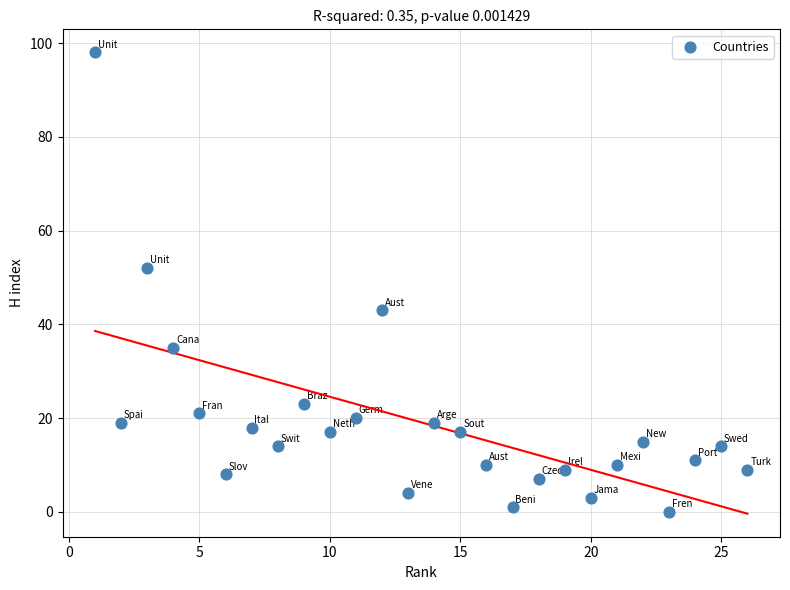

What is the range of Y values (max minus min)?

98